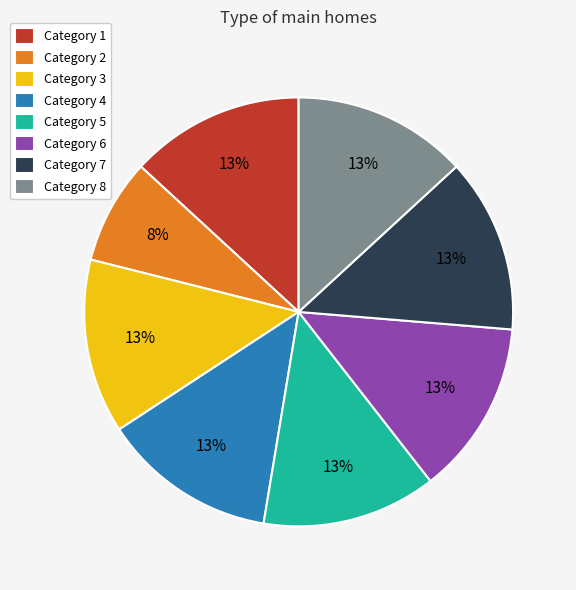

To the nearest percent, what is the difference between the largest and smallest slice percentages?

5%